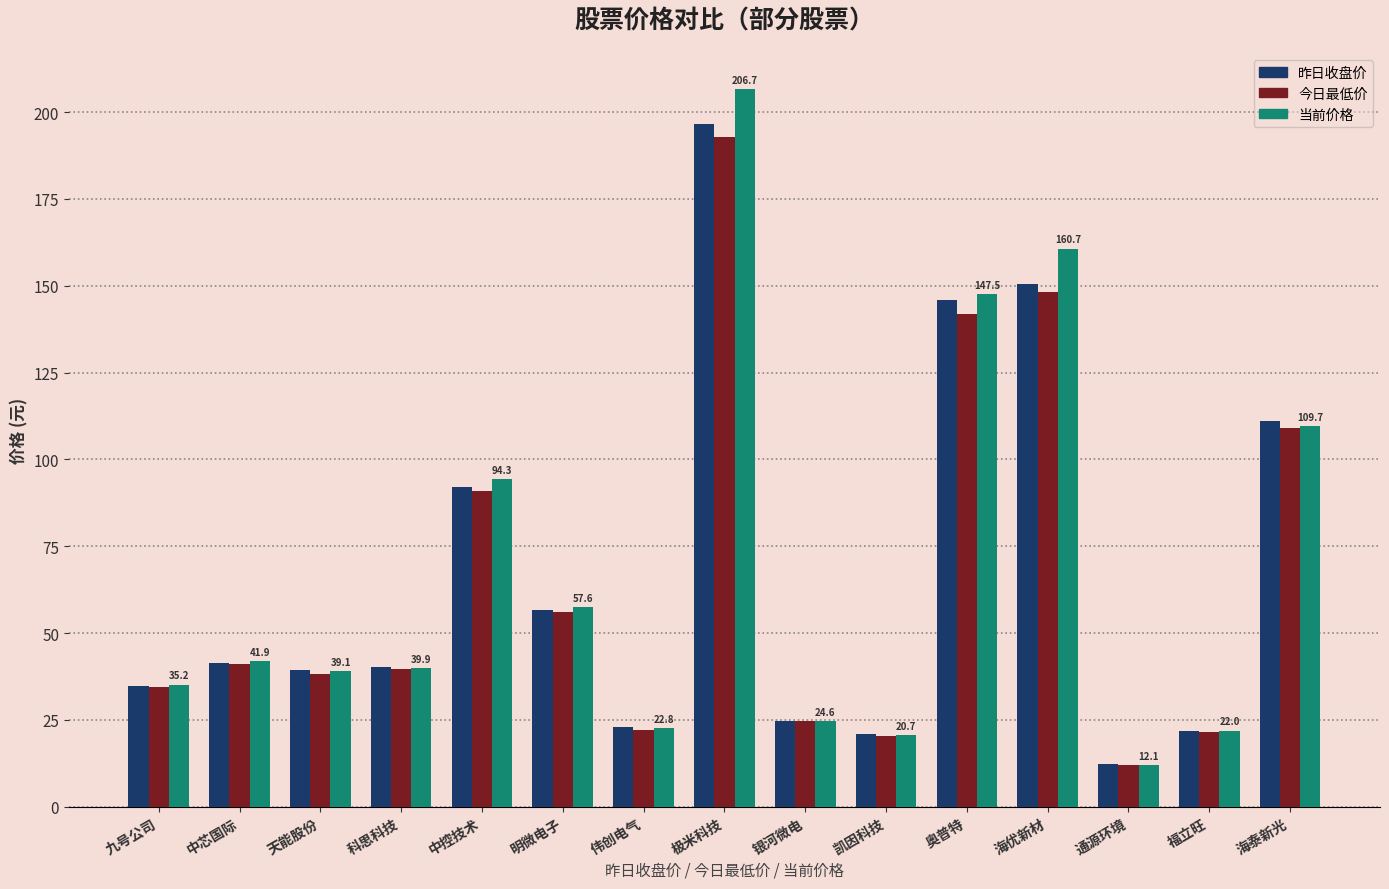

Where does the 昨日收盘价 series first go above 40?

中芯国际